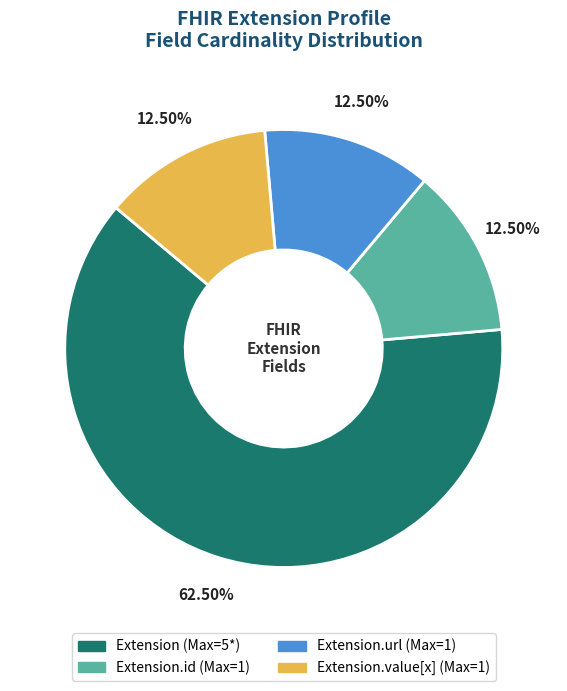

Is there any slice that represents more than half of the pie?

Yes